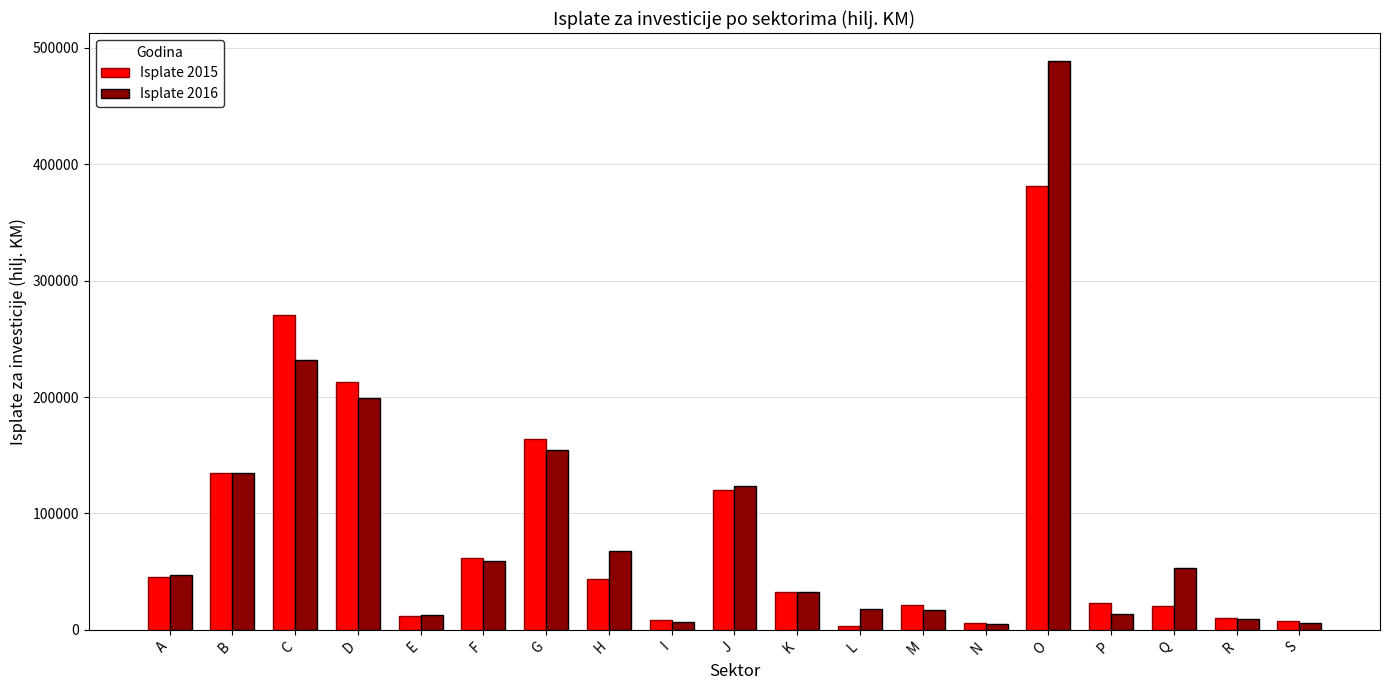

Which series has the widest spread of values?

Isplate 2016